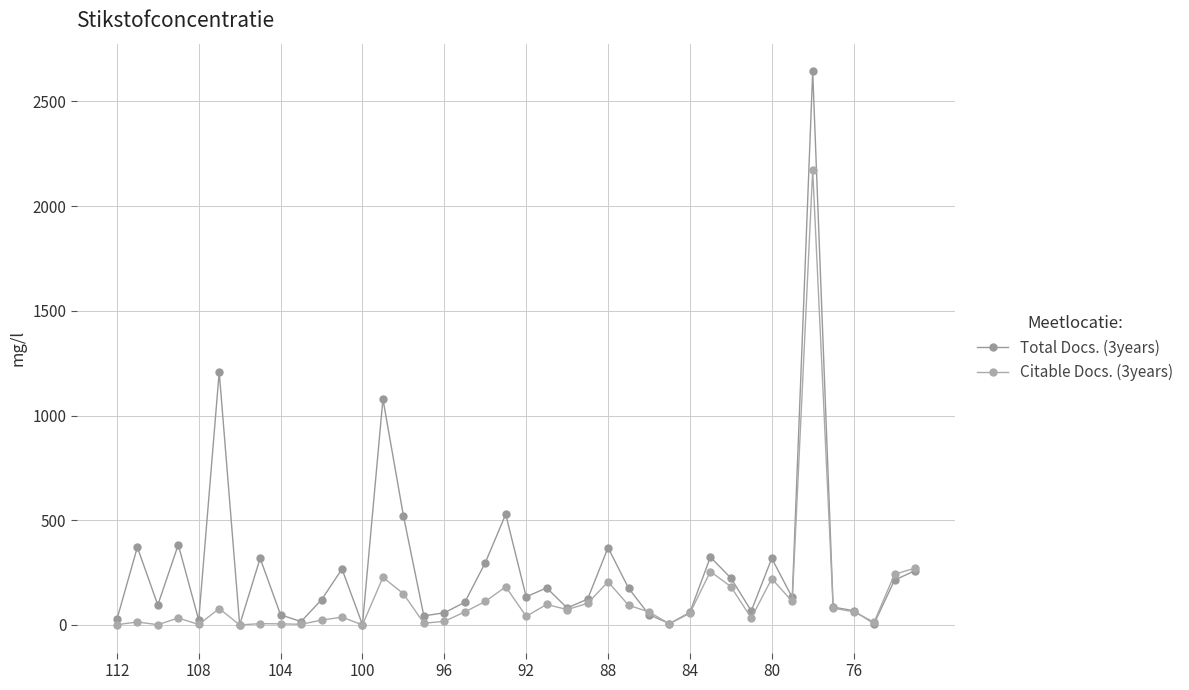

How many data points in Total Docs. (3years) are less than 131?

20